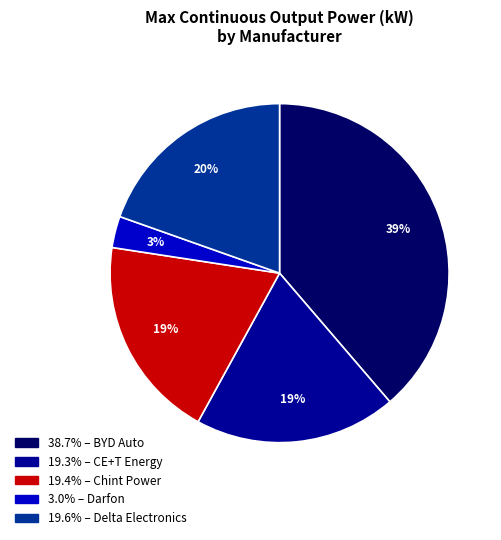

Is there any slice that represents more than half of the pie?

No